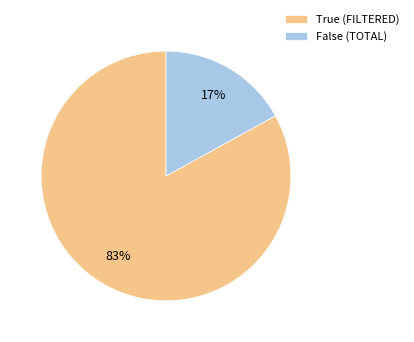

Is the sum of False (TOTAL) and True (FILTERED) greater than half?

Yes